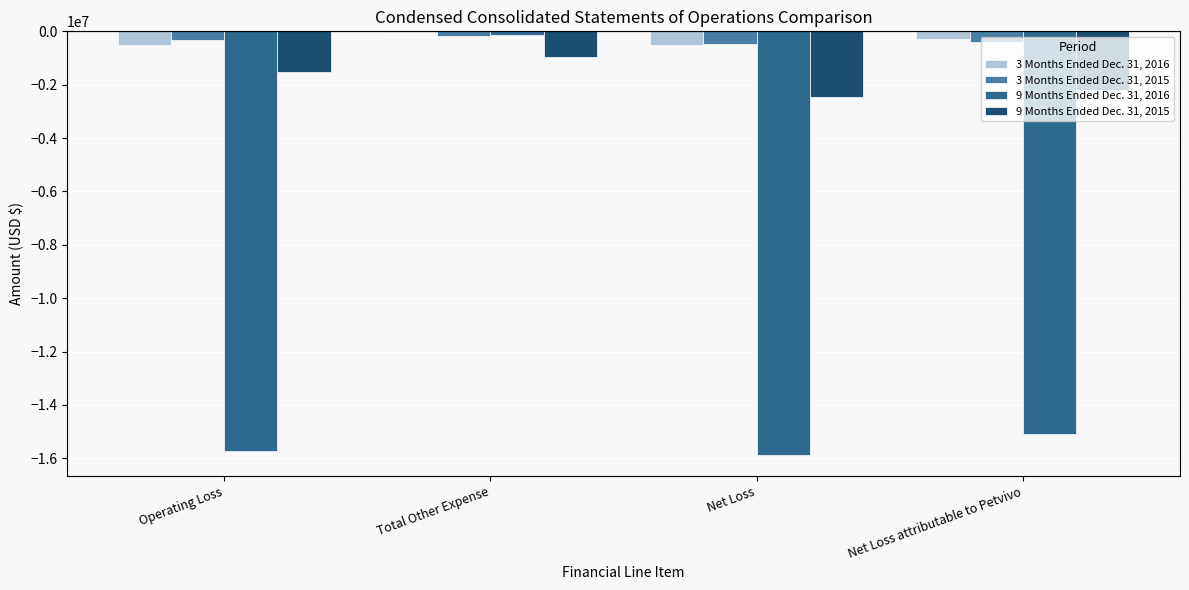

The 9 Months Ended Dec. 31, 2016 series shows -15864580 at Net Loss. True or false?

True